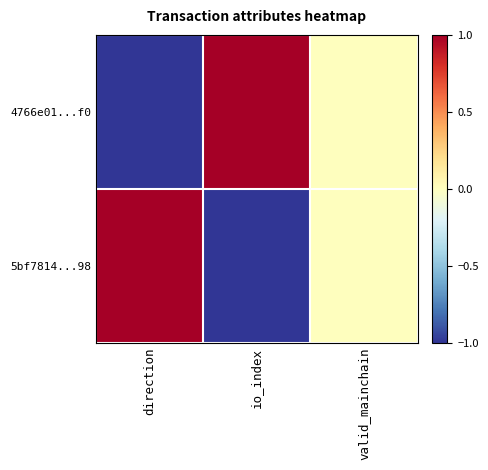

Count the number of data series in this chart.

2